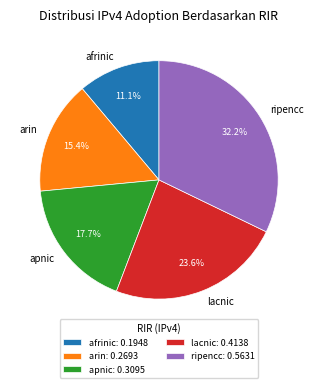

What percentage is the arin slice, to the nearest percent?

15%